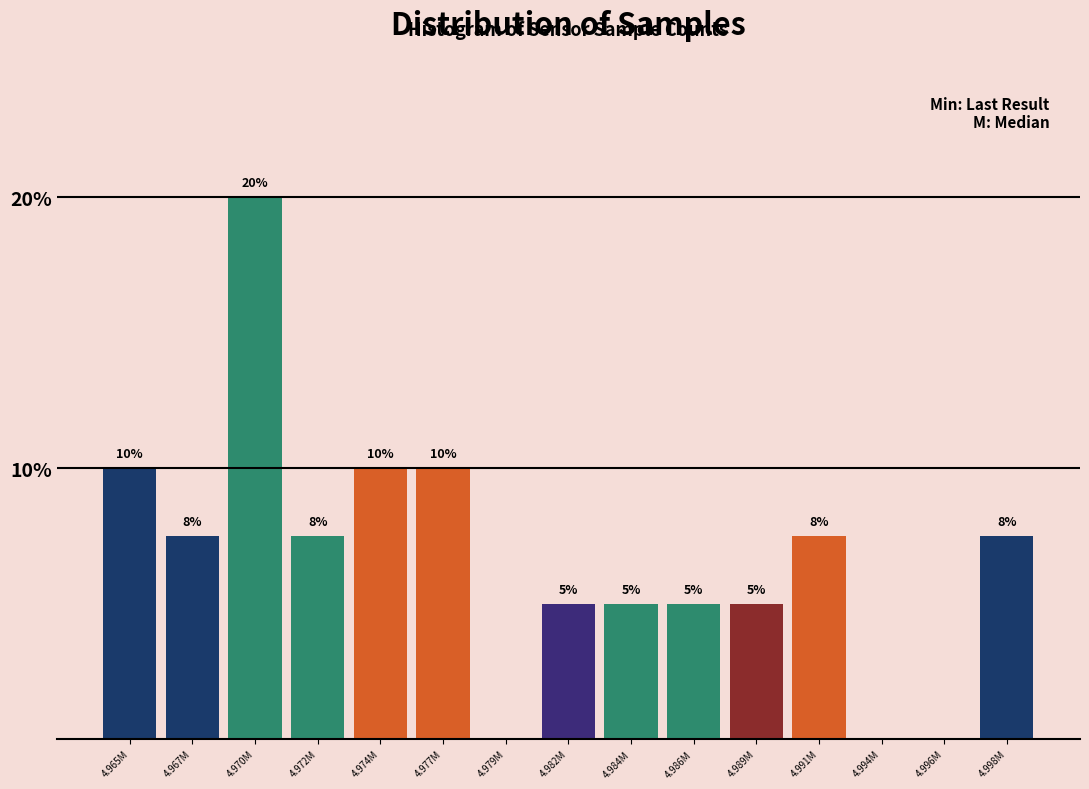

Is it true that the value at 4.984M is 2.9?

False